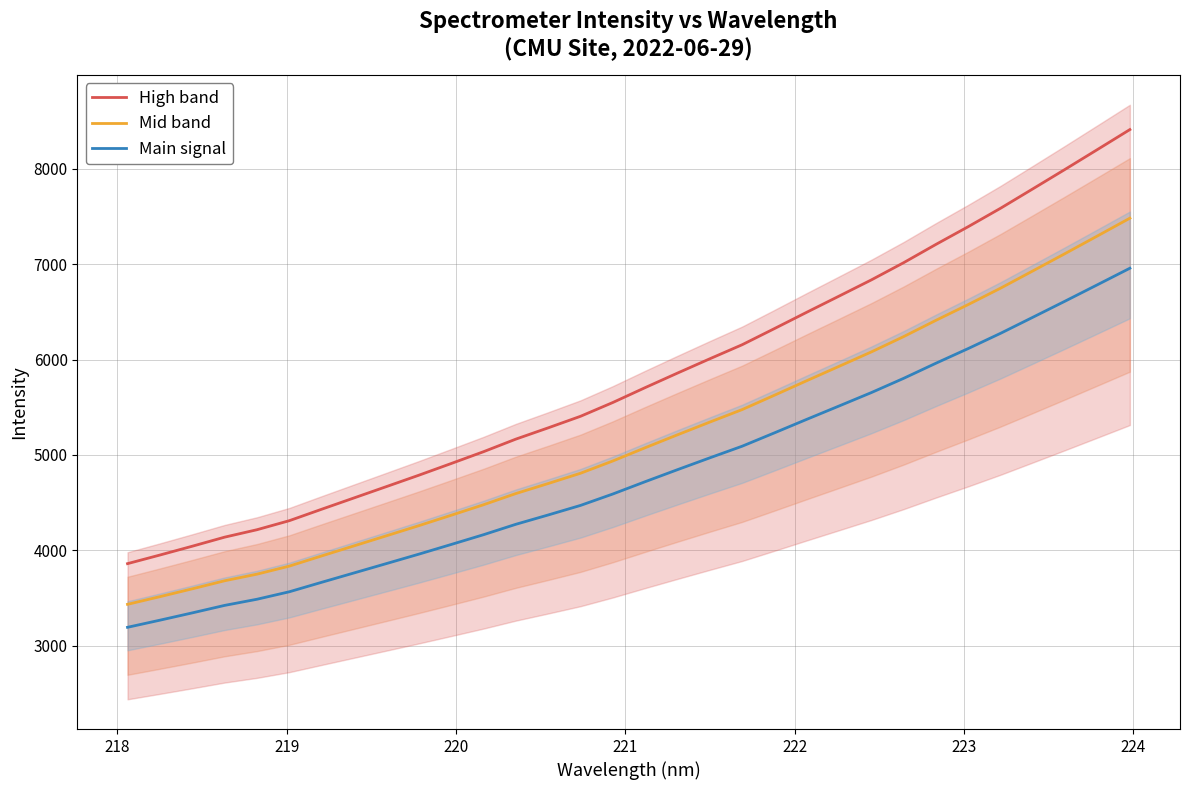

True or false: Main signal and High band intersect in this chart.

False